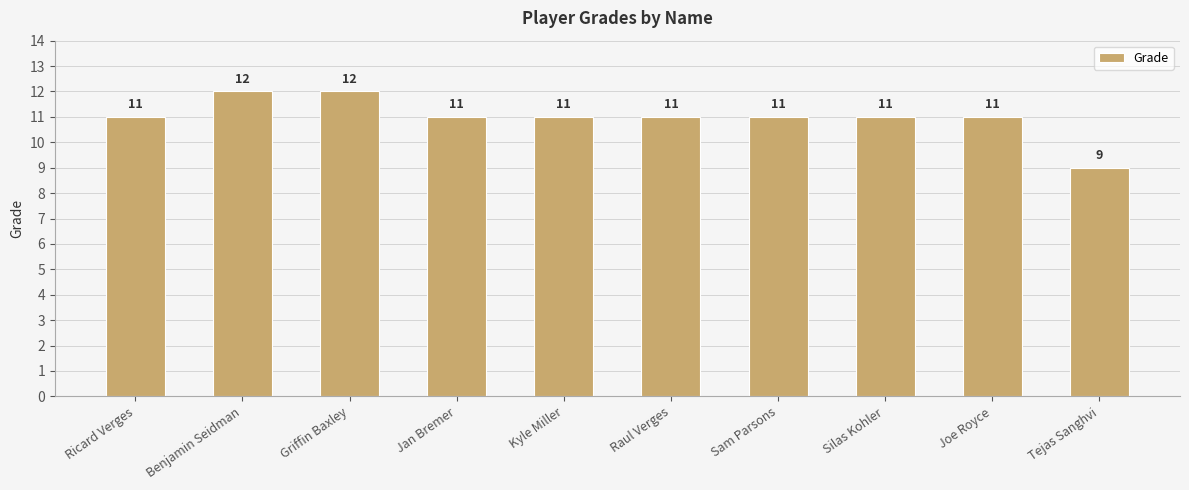

What is the value of the 5th bar from the left?

11